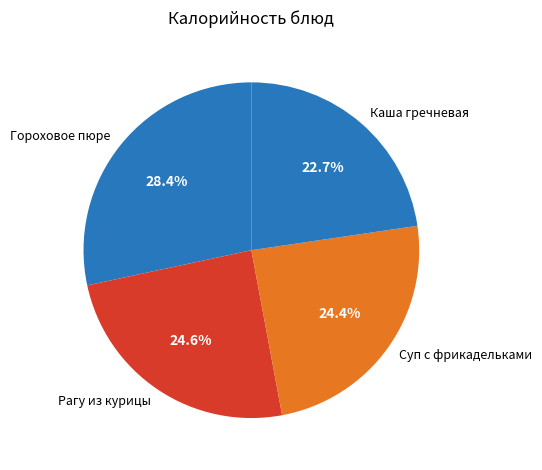

What is the smallest slice in the pie chart?

Каша гречневая